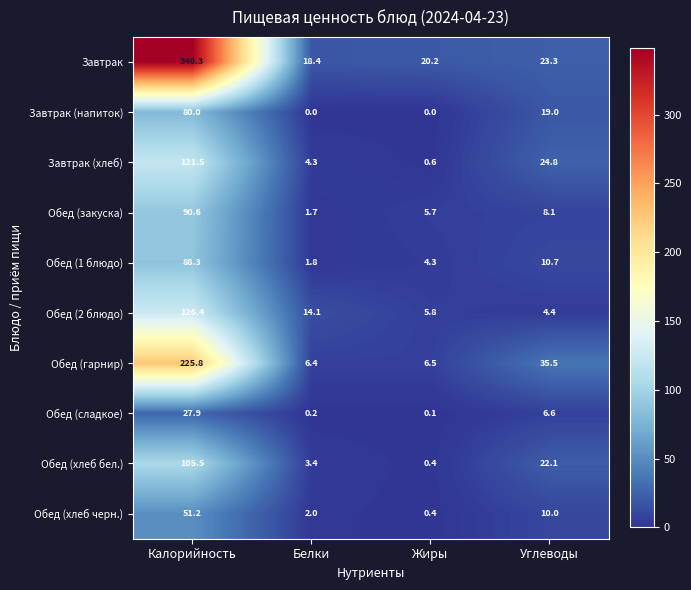

List the series in order of their peak value, lowest first.

Обед (сладкое), Обед (хлеб черн.), Завтрак (напиток), Обед (1 блюдо), Обед (закуска), Обед (хлеб бел.), Завтрак (хлеб), Обед (2 блюдо), Обед (гарнир), Завтрак